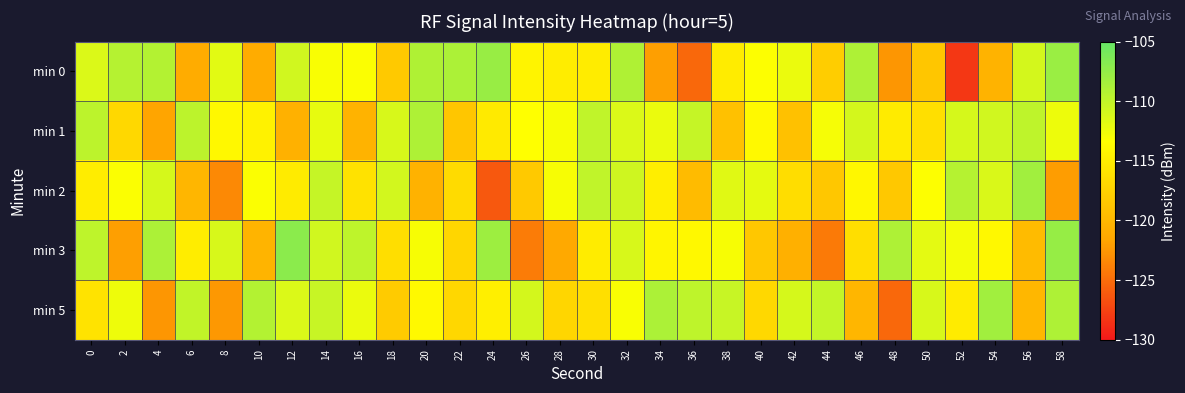

Reading left to right, transcribe all the data shown in this chart.

min 0: 0=-111.4	2=-109.3	4=-109.2	6=-121.1	8=-111.8	10=-121.1	12=-110.8	14=-113.0	16=-113.2	18=-118.3	20=-109.1	22=-108.8	24=-107.8	26=-114.3	28=-115.0	30=-115.1	32=-109.1	34=-122.1	36=-125.3	38=-115.2	40=-113.2	42=-112.2	44=-118.0	46=-108.9	48=-122.5	50=-118.6	52=-128.2	54=-120.3	56=-111.0	58=-107.9
min 1: 0=-109.8	2=-116.9	4=-121.6	6=-109.7	8=-113.9	10=-114.5	12=-120.5	14=-112.1	16=-120.4	18=-111.2	20=-108.9	22=-118.6	24=-115.3	26=-113.3	28=-113.0	30=-109.9	32=-111.4	34=-112.3	36=-110.2	38=-119.1	40=-113.8	42=-119.1	44=-112.8	46=-111.0	48=-115.2	50=-116.3	52=-111.1	54=-110.8	56=-109.8	58=-112.3
min 2: 0=-115.0	2=-113.1	4=-111.1	6=-120.1	8=-123.3	10=-113.2	12=-115.2	14=-110.2	16=-116.0	18=-110.9	20=-120.5	22=-116.6	24=-126.2	26=-118.3	28=-113.0	30=-109.9	32=-110.8	34=-114.9	36=-119.6	38=-111.7	40=-111.9	42=-116.5	44=-118.5	46=-114.1	48=-118.4	50=-113.2	52=-109.4	54=-111.3	56=-108.2	58=-122.1
min 3: 0=-109.8	2=-122.1	4=-108.8	6=-115.0	8=-111.2	10=-120.3	12=-107.1	14=-110.8	16=-109.8	18=-116.3	20=-113.0	22=-117.1	24=-108.1	26=-124.1	28=-121.3	30=-115.2	32=-111.2	34=-114.2	36=-114.0	38=-112.9	40=-118.5	42=-120.6	44=-124.2	46=-116.3	48=-109.0	50=-111.9	52=-112.8	54=-113.9	56=-119.6	58=-107.7
min 5: 0=-115.9	2=-112.5	4=-122.5	6=-110.1	8=-122.4	10=-109.2	12=-111.4	14=-110.3	16=-112.2	18=-118.1	20=-113.8	22=-117.1	24=-114.8	26=-111.0	28=-117.2	30=-116.3	32=-113.1	34=-108.8	36=-109.8	38=-110.3	40=-117.0	42=-111.1	44=-110.1	46=-120.1	48=-125.3	50=-111.2	52=-115.2	54=-108.2	56=-120.0	58=-108.9